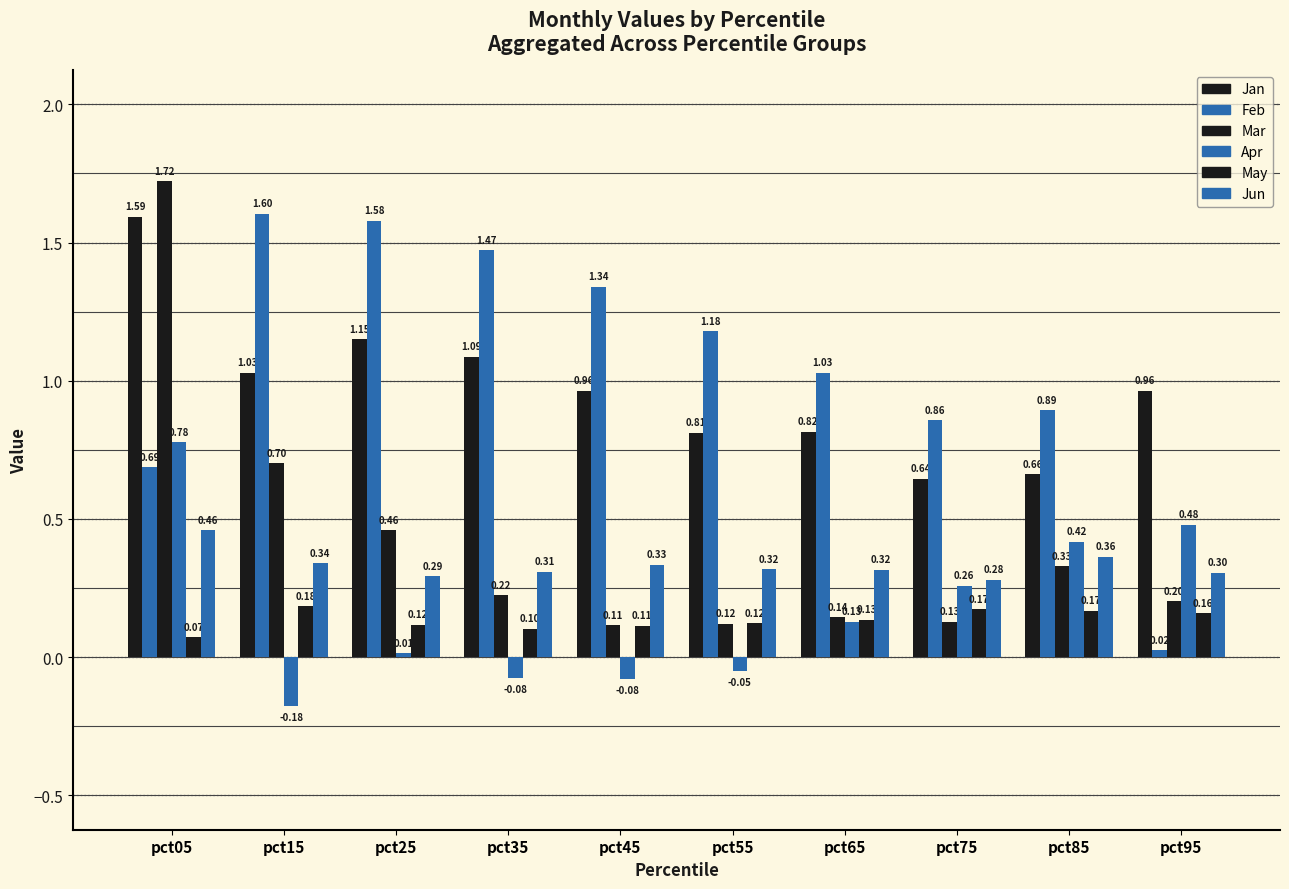

How many values in the Apr series exceed 0?

6